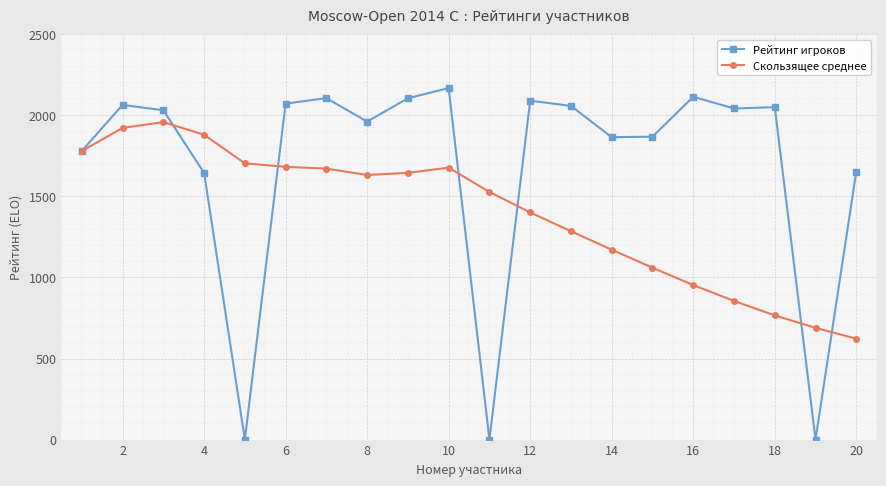

List the series in order of their peak value, highest first.

Рейтинг игроков, Скользящее среднее